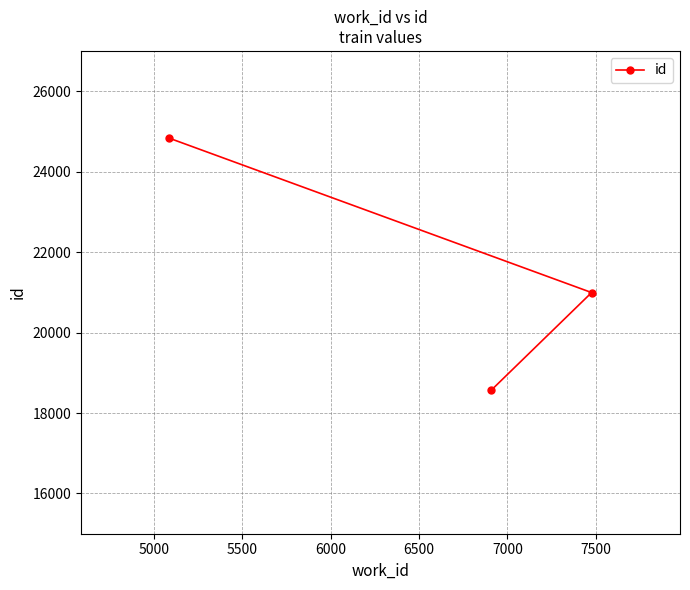

Between 5000 and 5500, which is larger?

5500